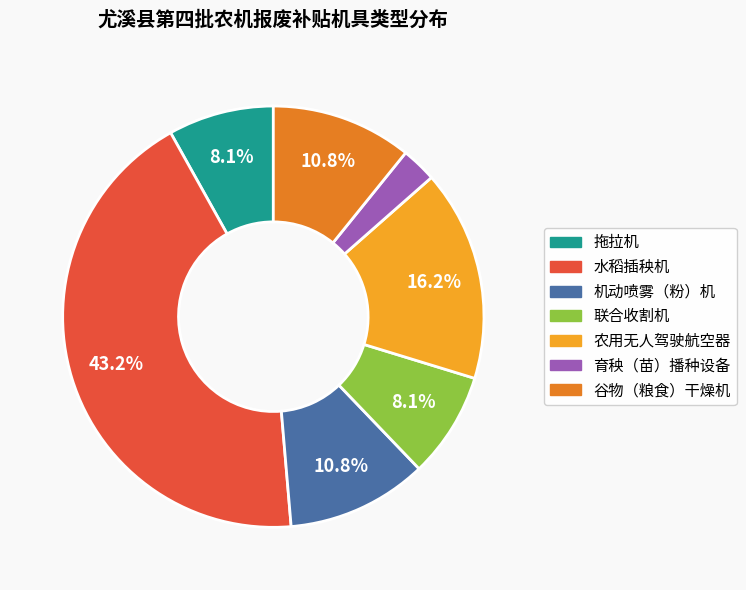

How many slices are in this pie chart?

7